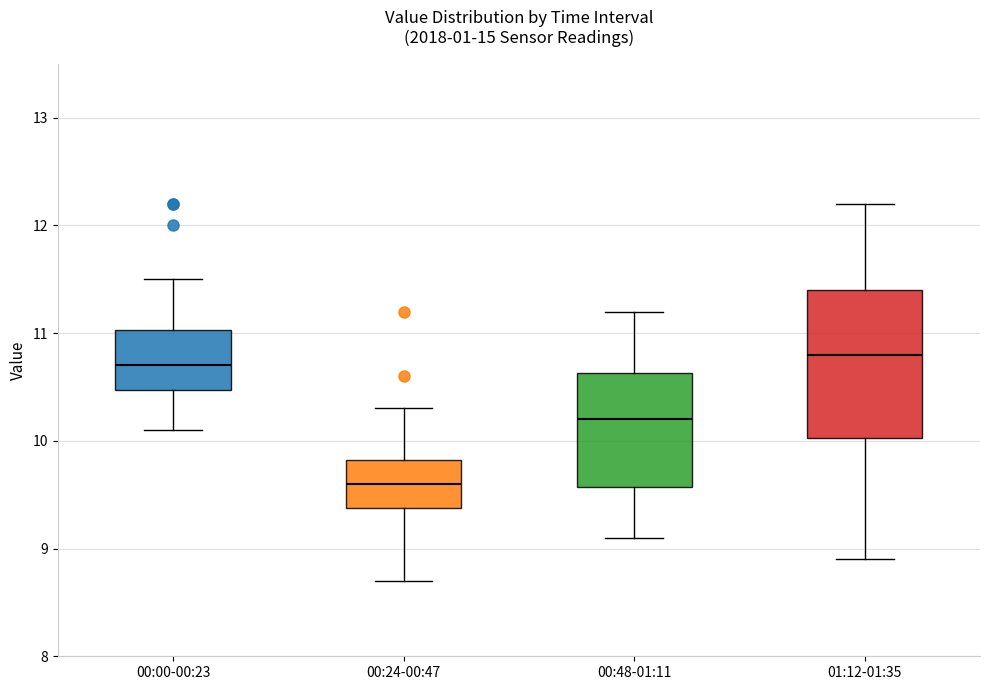

Reading left to right, transcribe this box plot: for each box, give where its median line is, the range the box spans, and where its two whiskers end, as read against the y-axis. The values are not printed on the chart, so give them approximately, as read against the axis.

00:00-00:23: median 10.7, box 10.5 to 11.0, whiskers 10.1 to 11.5
00:24-00:47: median 9.6, box 9.4 to 9.8, whiskers 8.7 to 10.3
00:48-01:11: median 10.2, box 9.6 to 10.6, whiskers 9.1 to 11.2
01:12-01:35: median 10.8, box 10.0 to 11.4, whiskers 8.9 to 12.2